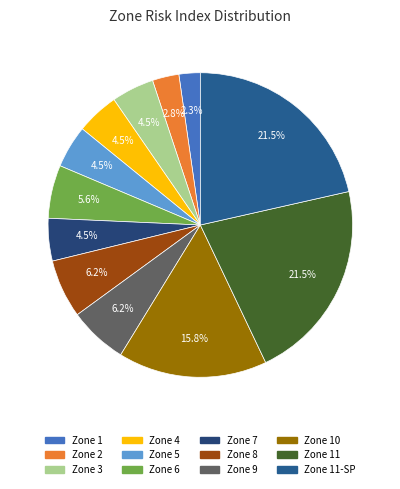

How many slices are in this pie chart?

12